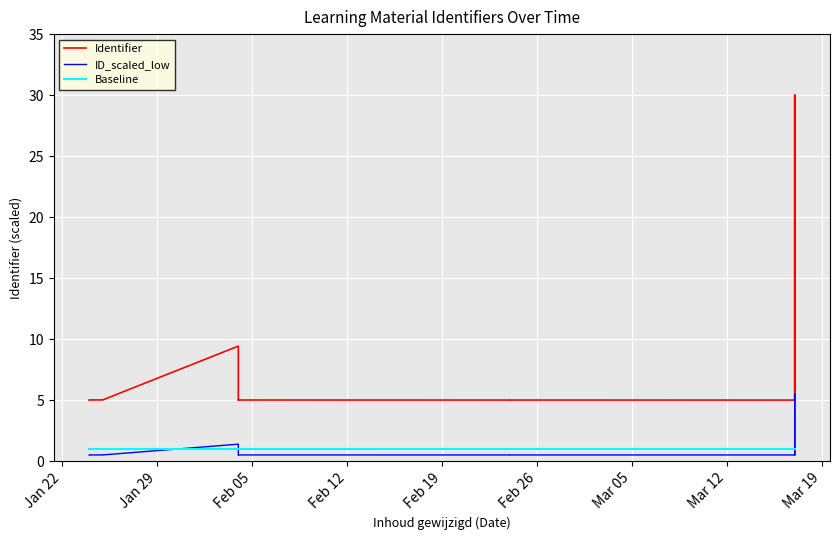

True or false: ID_scaled_low and Identifier intersect in this chart.

False